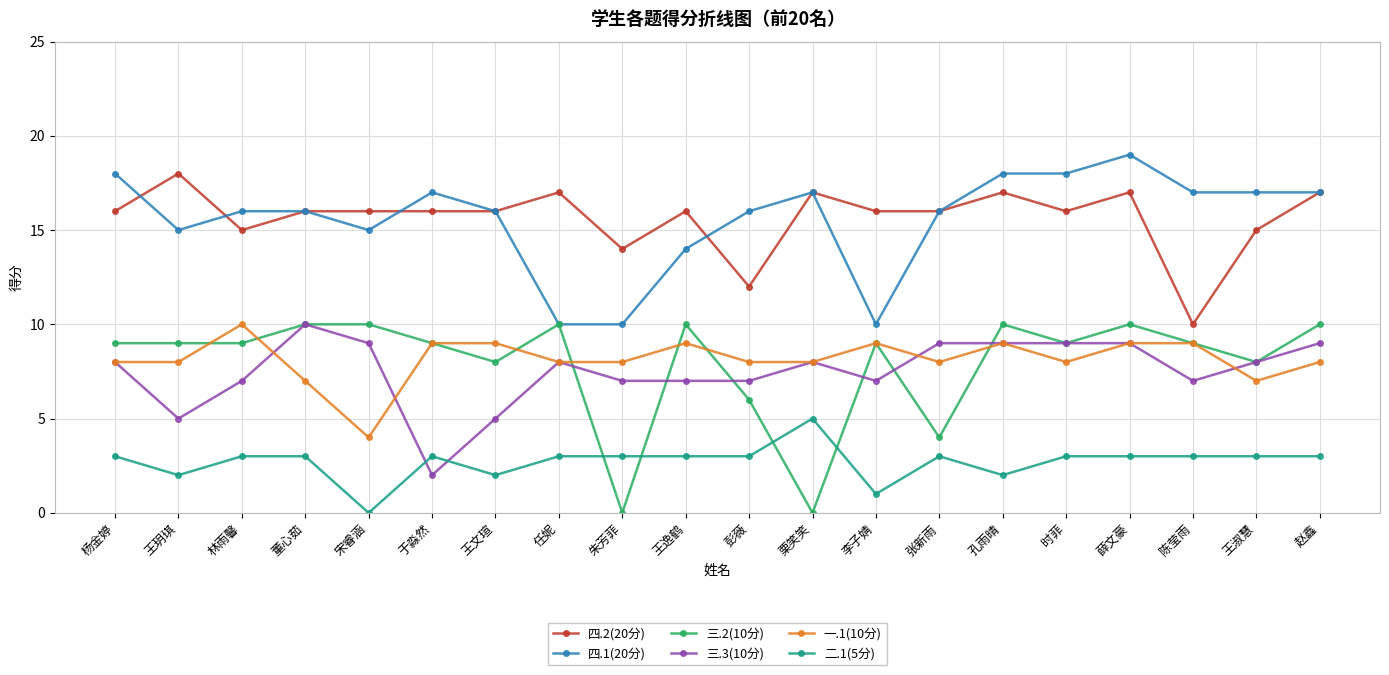

Which label corresponds to the largest value in the chart?

薛文豪